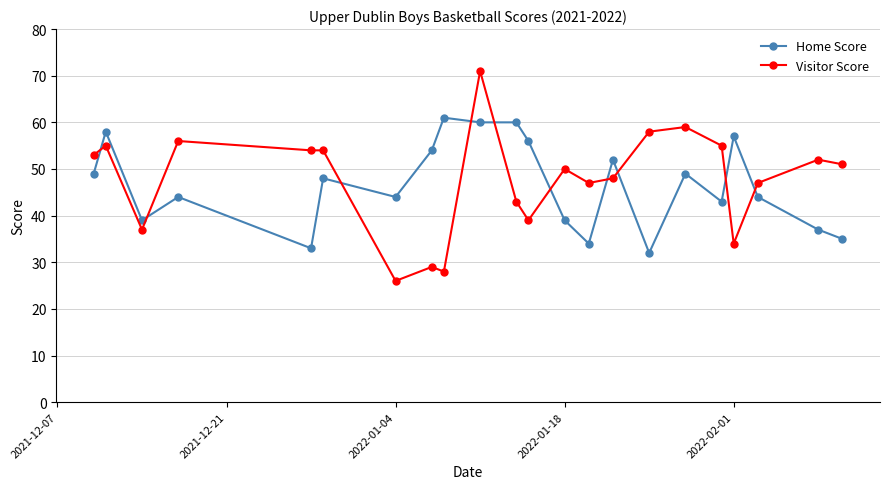

Which series has the largest range (max minus min)?

Visitor Score